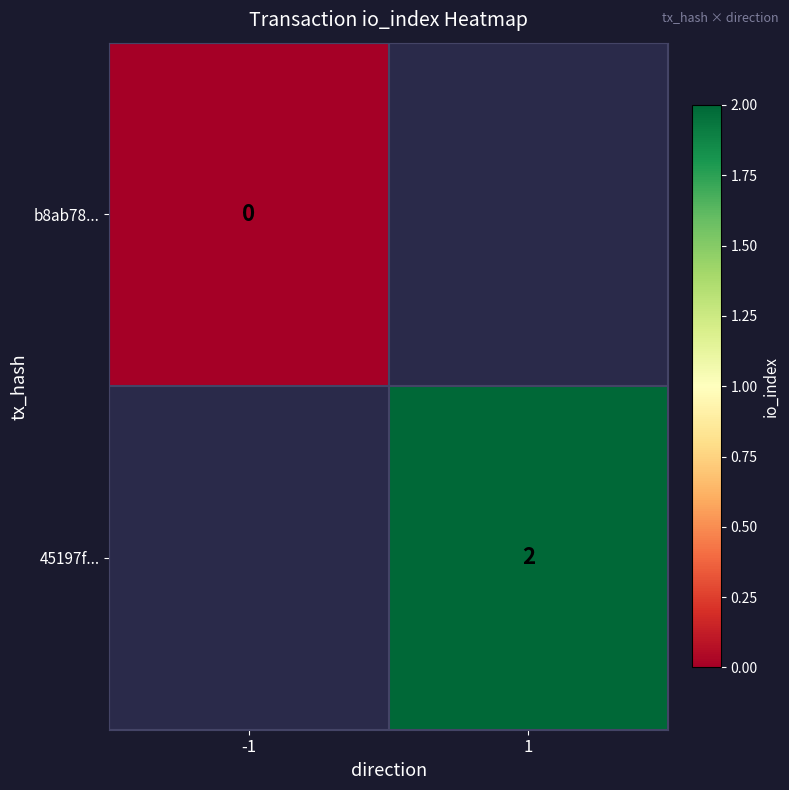

At how many categories does at least one series exceed 0?

1